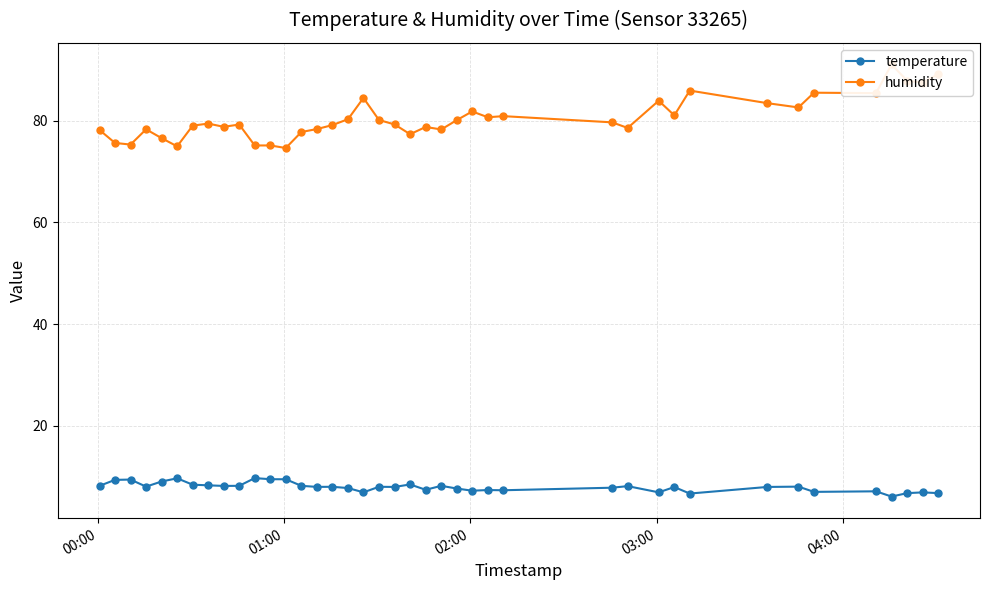

What is the lowest value of the temperature series?

6.1